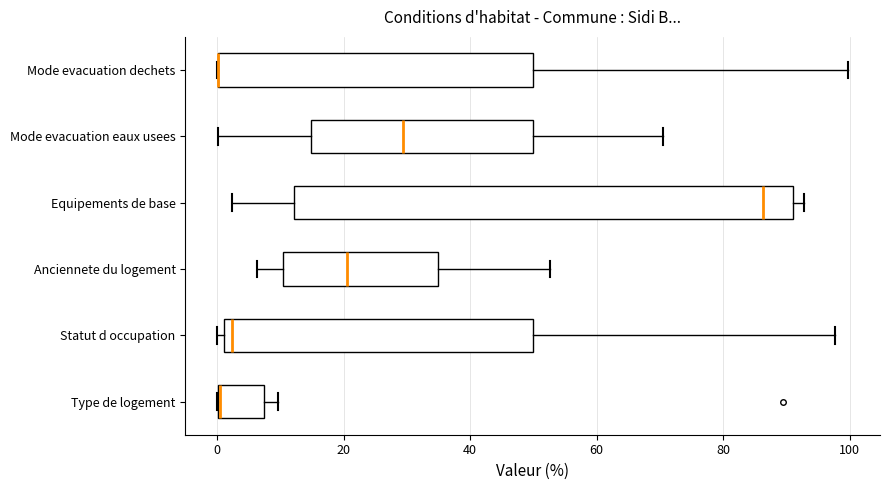

Comparing the boxes themselves (not the whiskers), which one is the widest?

Equipements de base